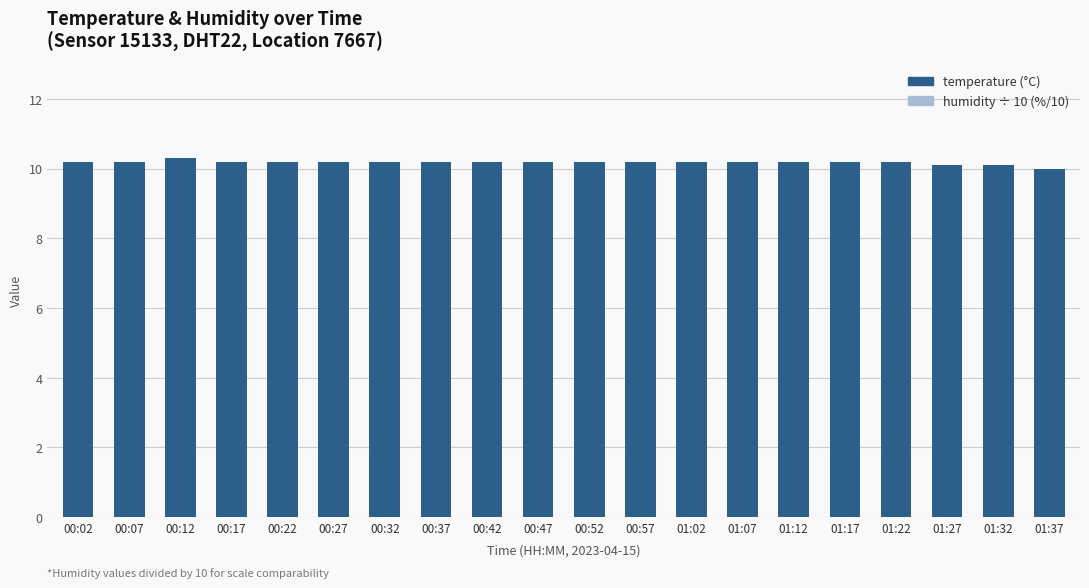

Which series has the largest total across all categories?

temperature